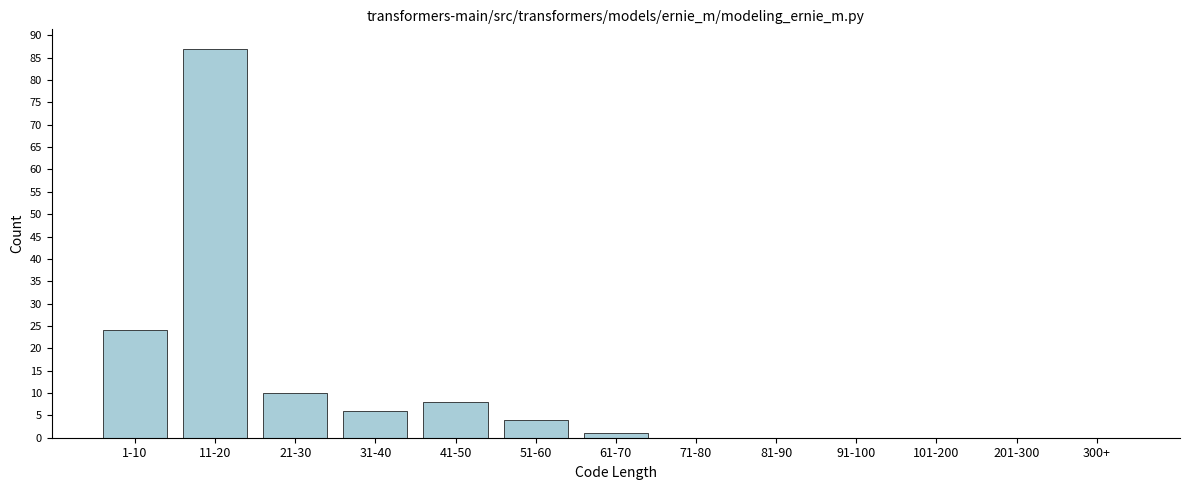

Reading left to right, list all the values displayed in this chart.

1-10=24	11-20=87	21-30=10	31-40=6	41-50=8	51-60=4	61-70=1	71-80=0	81-90=0	91-100=0	101-200=0	201-300=0	300+=0